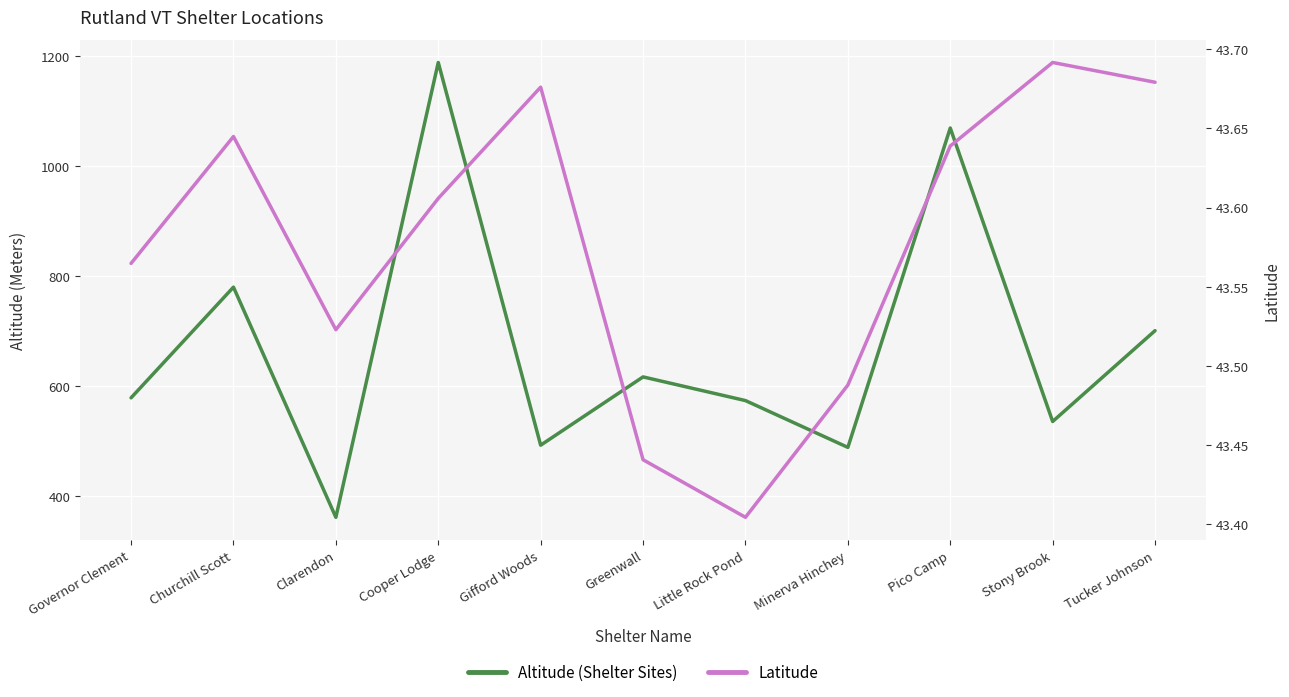

What is the sum of the Altitude (Shelter Sites) values at Little Rock Pond and Gifford Woods?

1067.0